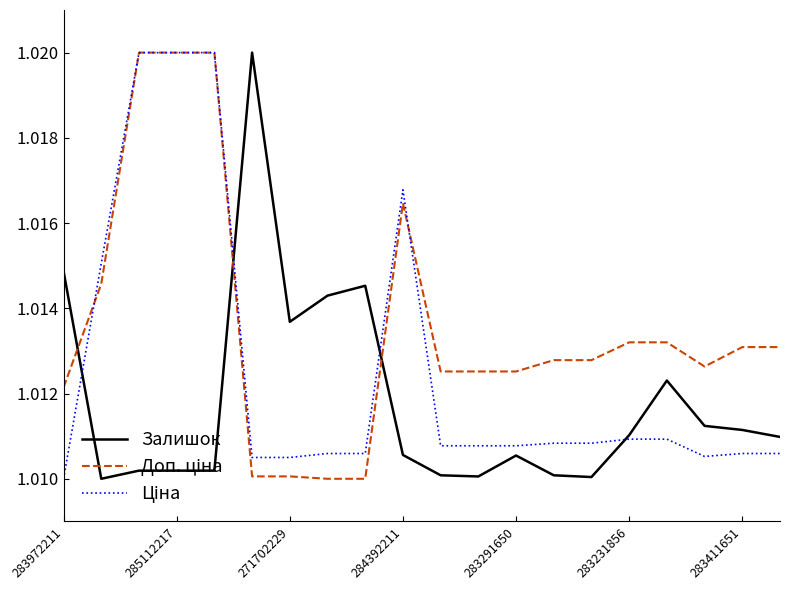

How many lines are shown in the chart?

3